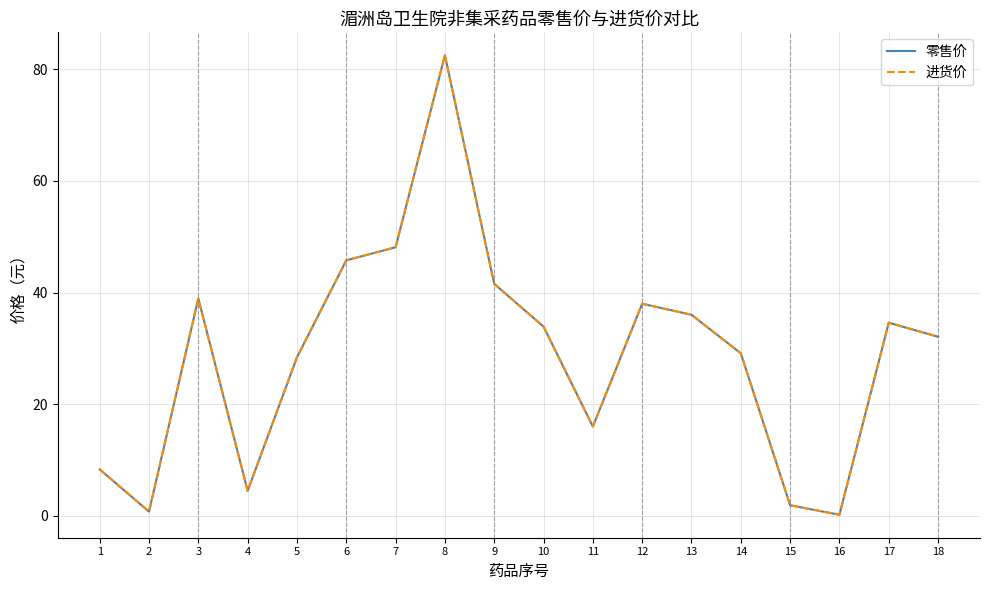

What is the value of the 进货价 point at the 13th from the left?

36.0